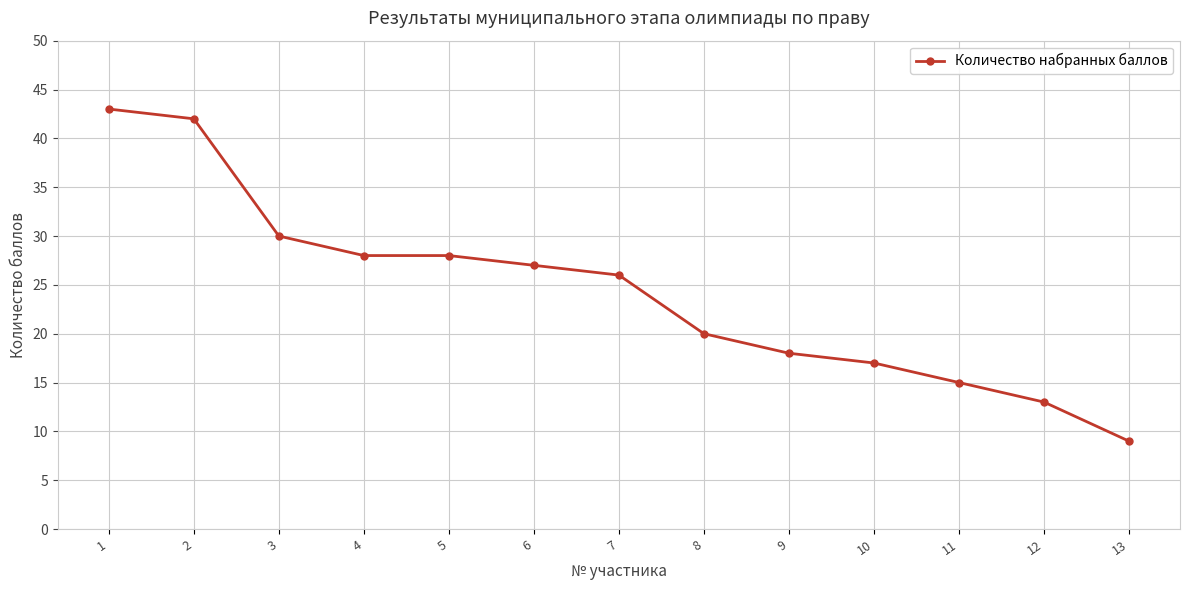

At which label is the value closest to 26?

7